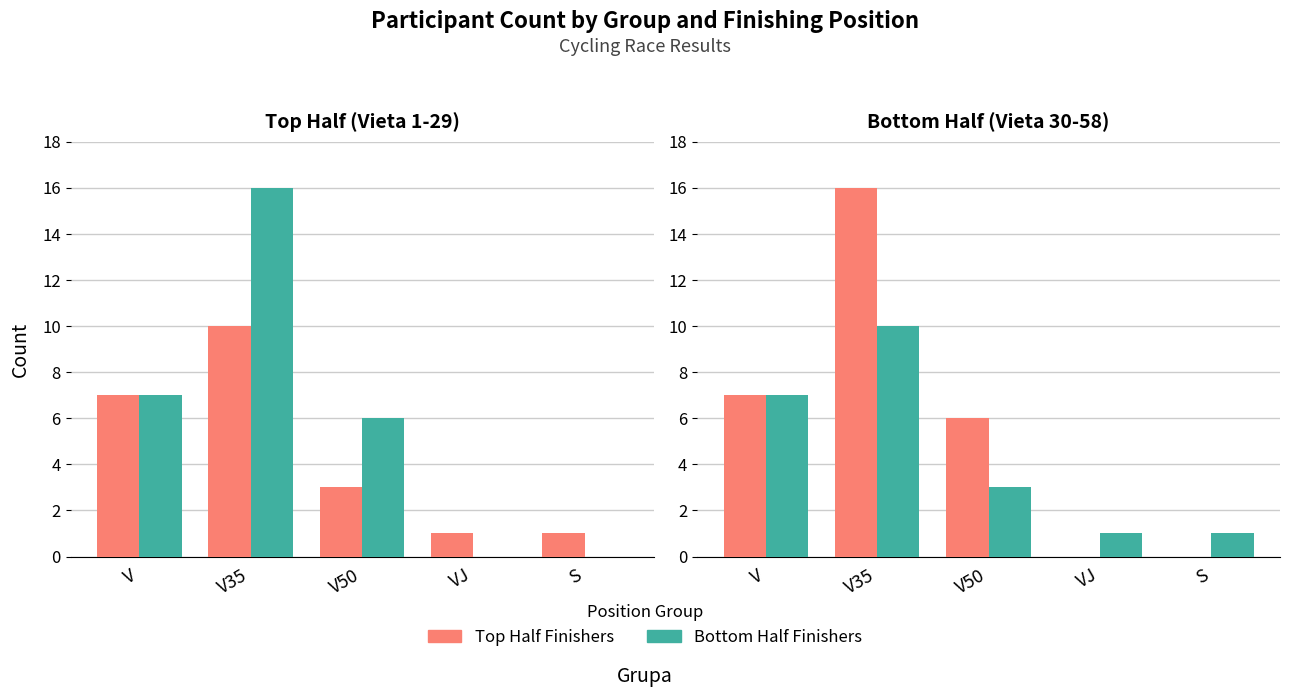

What position from the right is S?

1